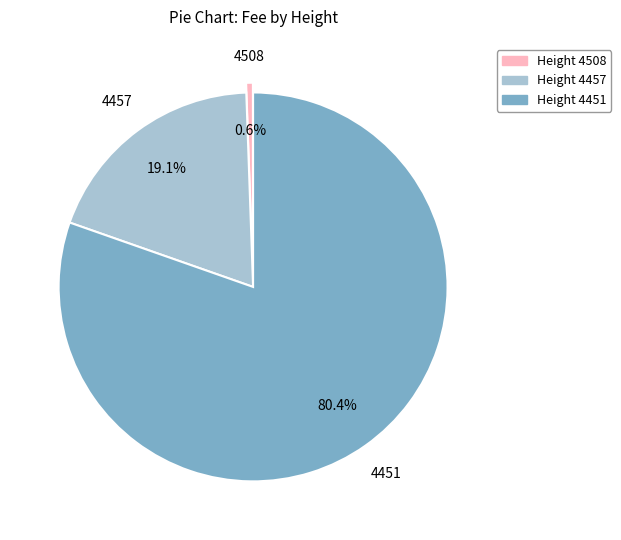

Do Height 4457 and Height 4451 together represent more than half of the pie?

Yes